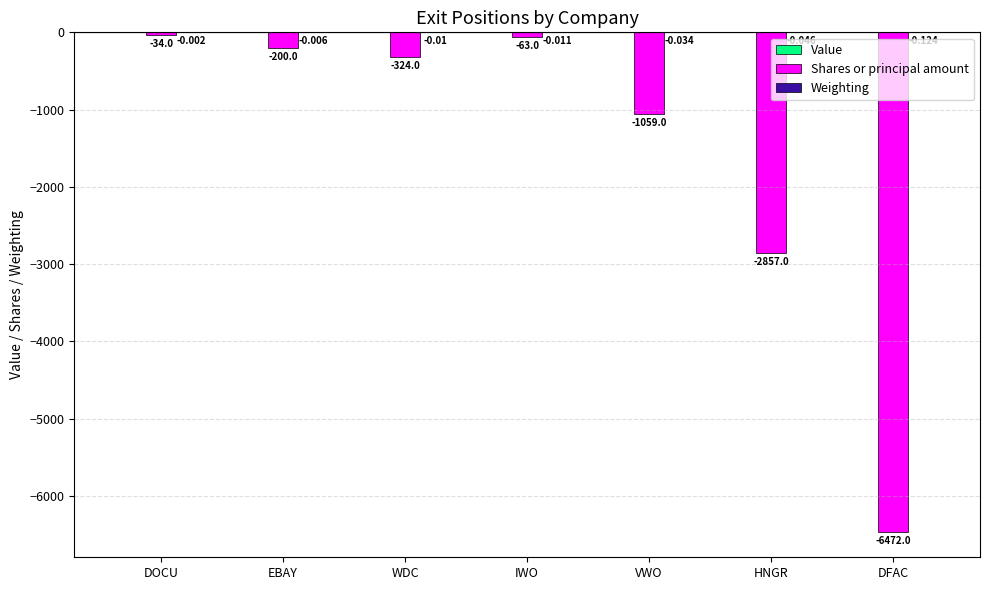

What is the spread (max minus min) of values at VWO?

1059.0